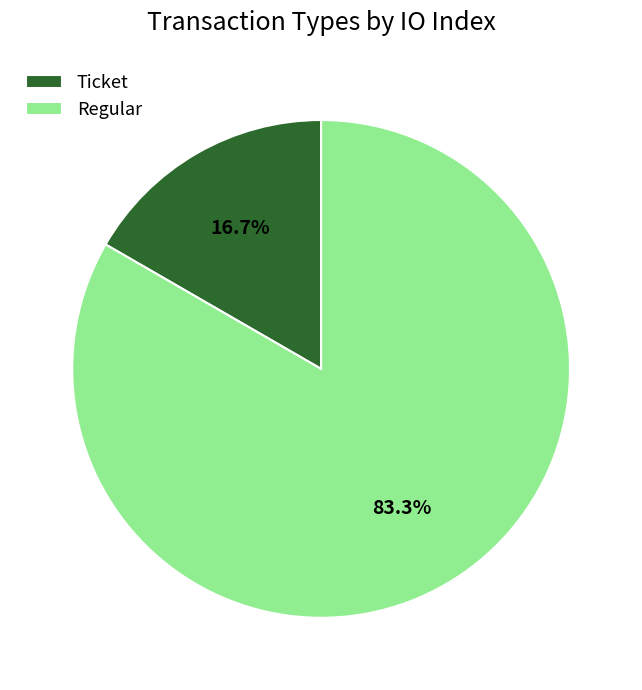

Does any single category account for the majority?

Yes